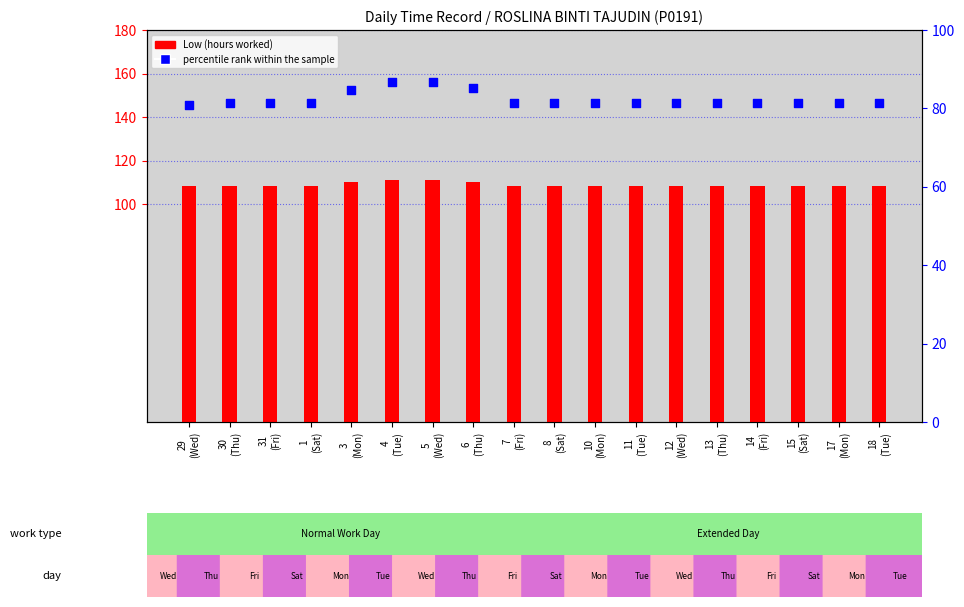

At which category is the sum across all series the highest?

4
(Tue)